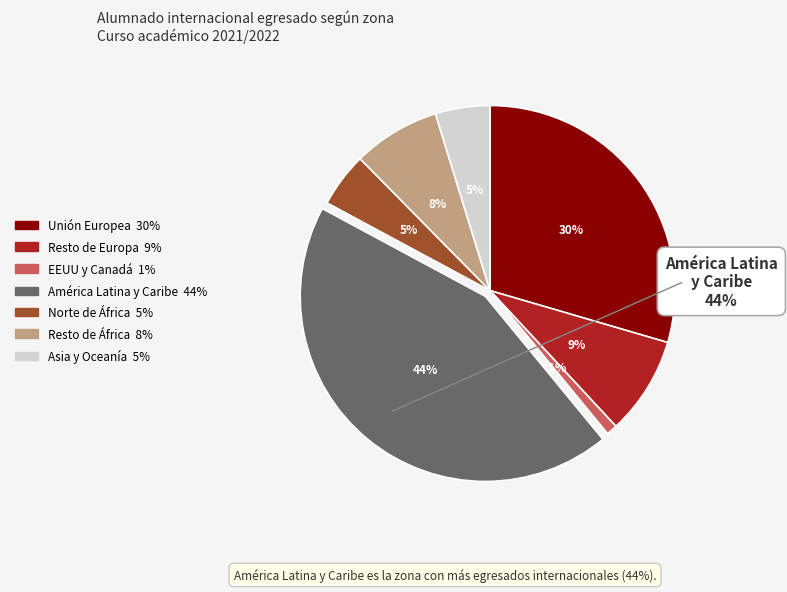

The Norte de África slice represents 1% of the pie. True or false?

False